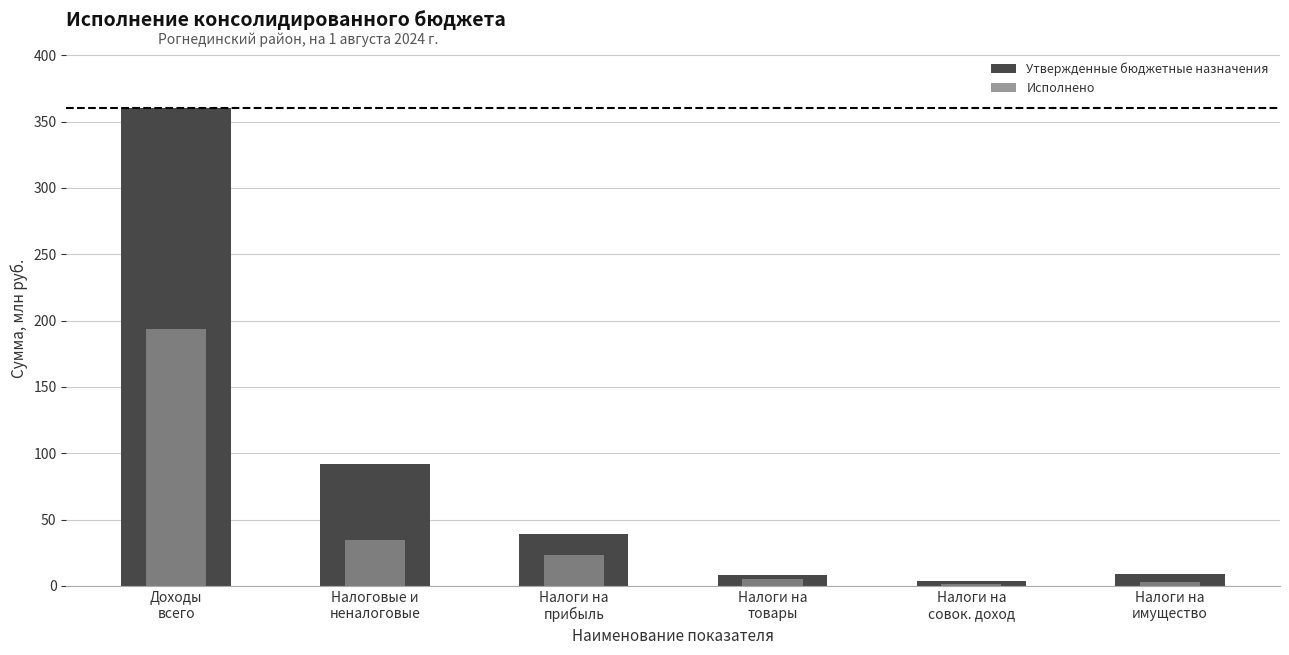

What is the average value of the Утвержденные бюджетные назначения series?

85.4